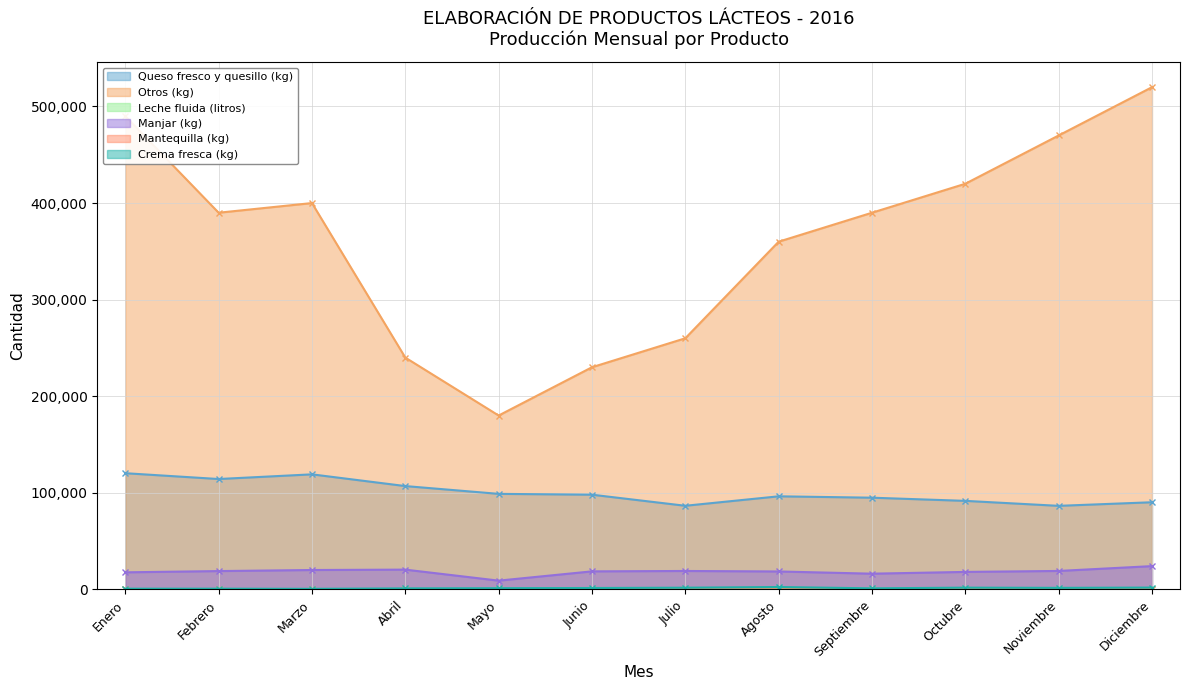

How many interior local valleys does the Leche fluida (litros) series have?

3